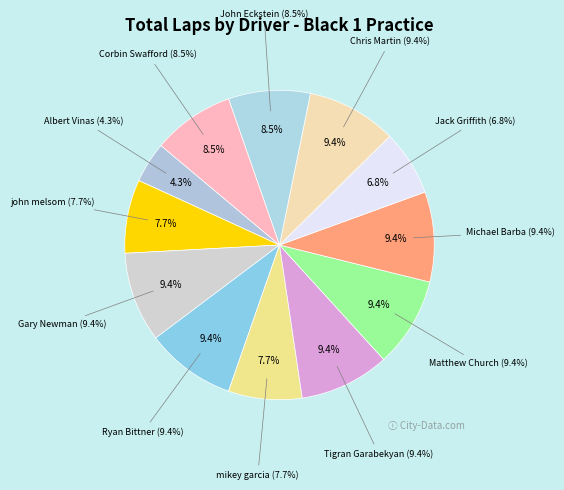

True or false: John Eckstein accounts for 9% of the total.

True